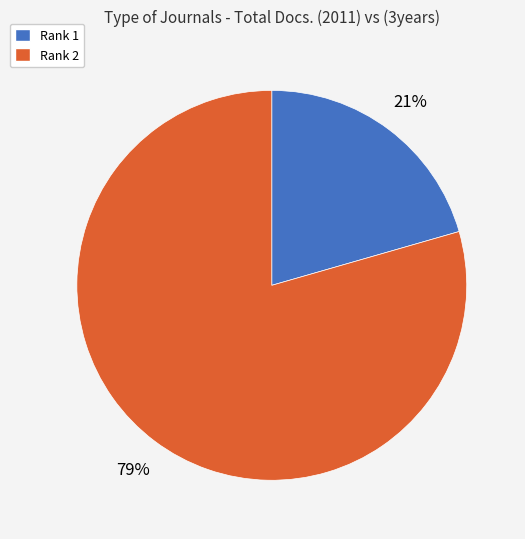

To the nearest percent, what portion does Rank 2 represent?

79%